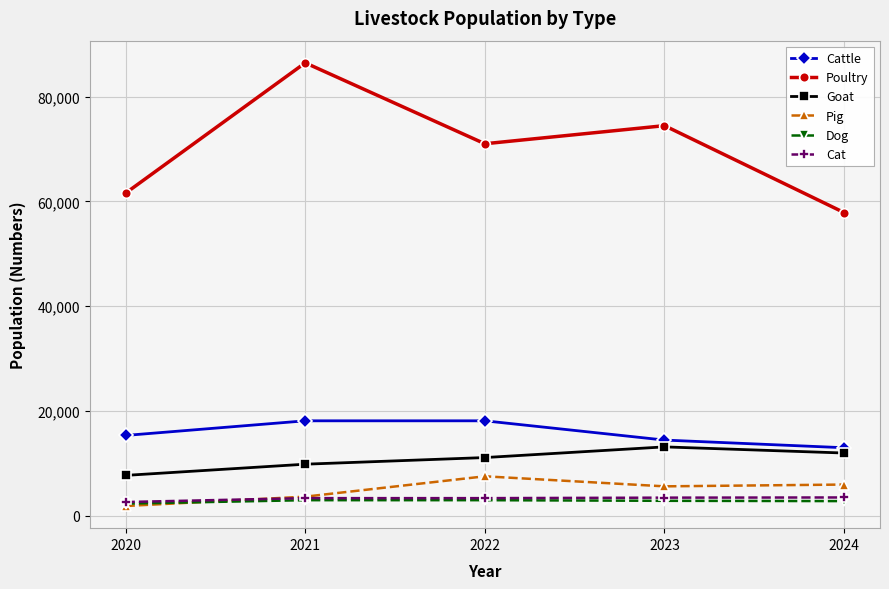

Read the Goat value at 2022.

11073